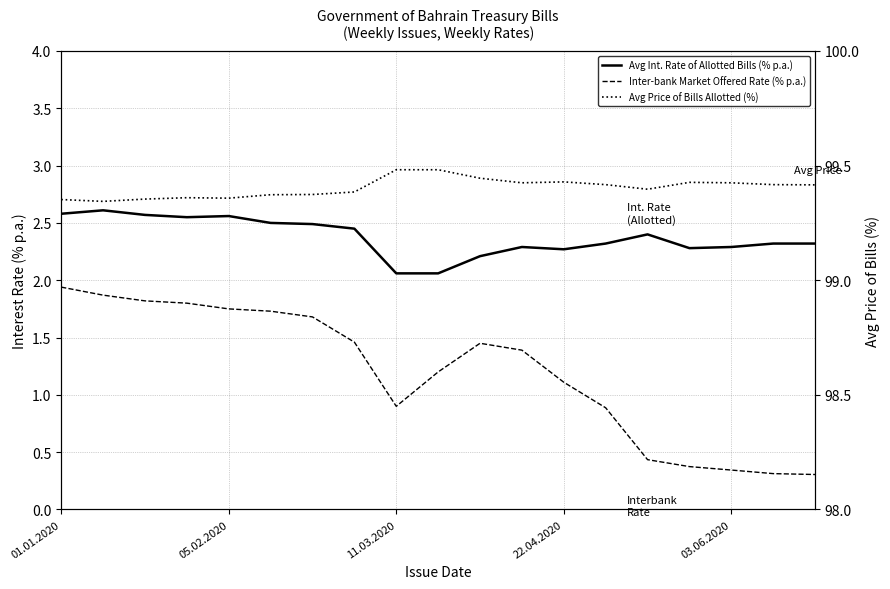

In Avg Int. Rate of Allotted Bills (% p.a.), how many points are lower than both neighbors (excluding endpoints)?

3